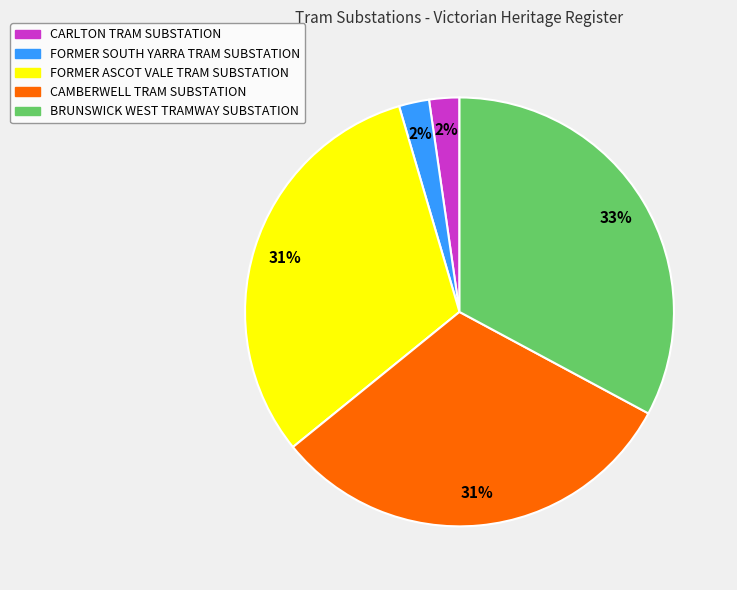

To the nearest percent, what portion does FORMER ASCOT VALE TRAM SUBSTATION represent?

31%